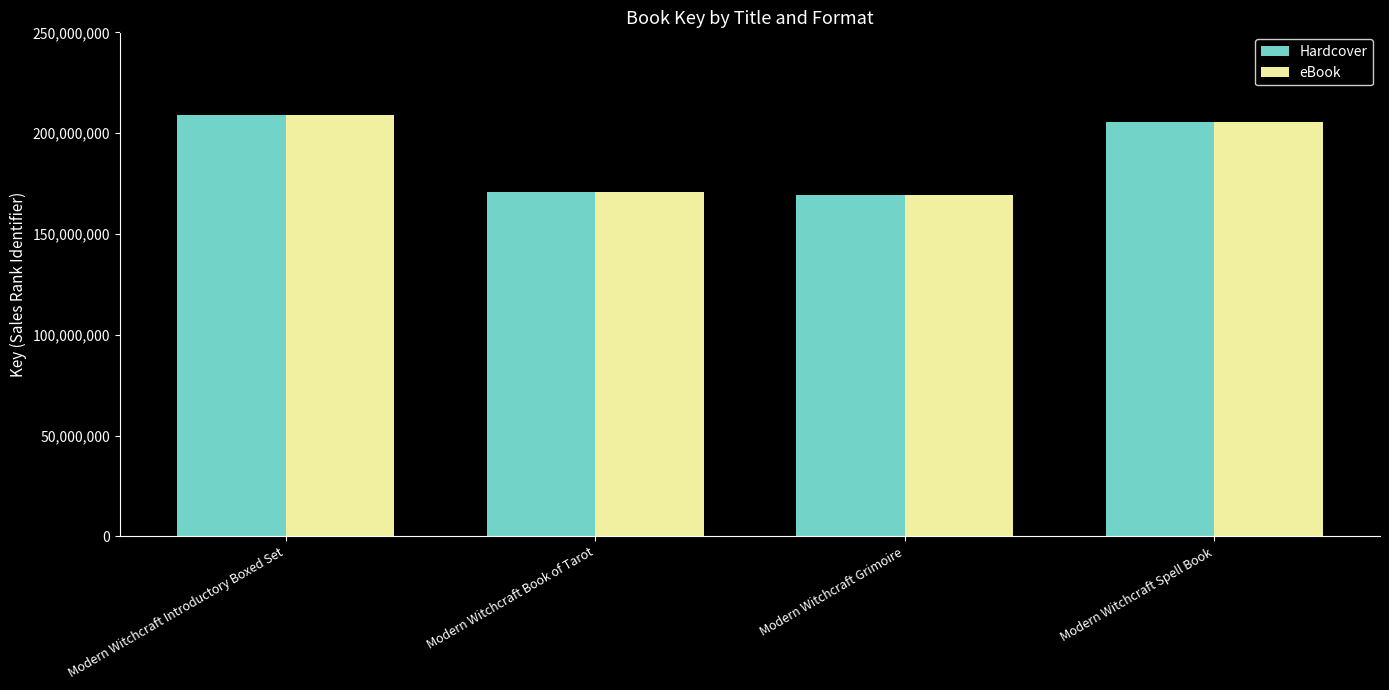

At which label is Hardcover closest to 189139566?

Modern Witchcraft Spell Book